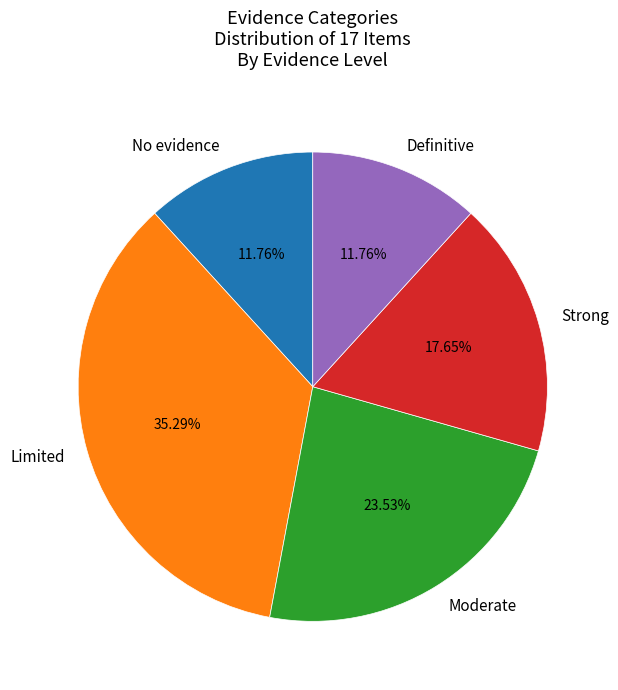

Does any single category account for the majority?

No